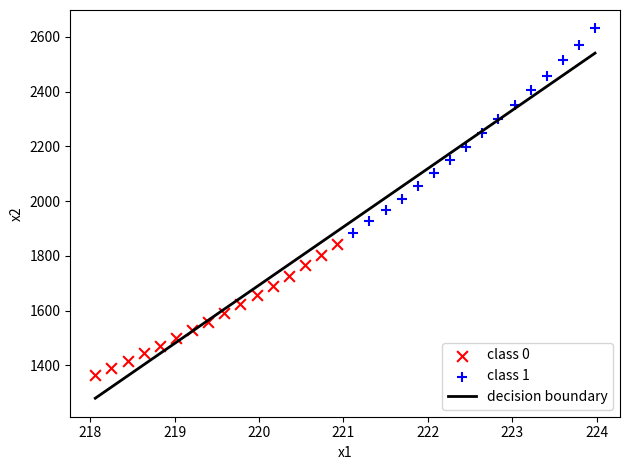

Which series reaches the maximum Y coordinate?

class 1